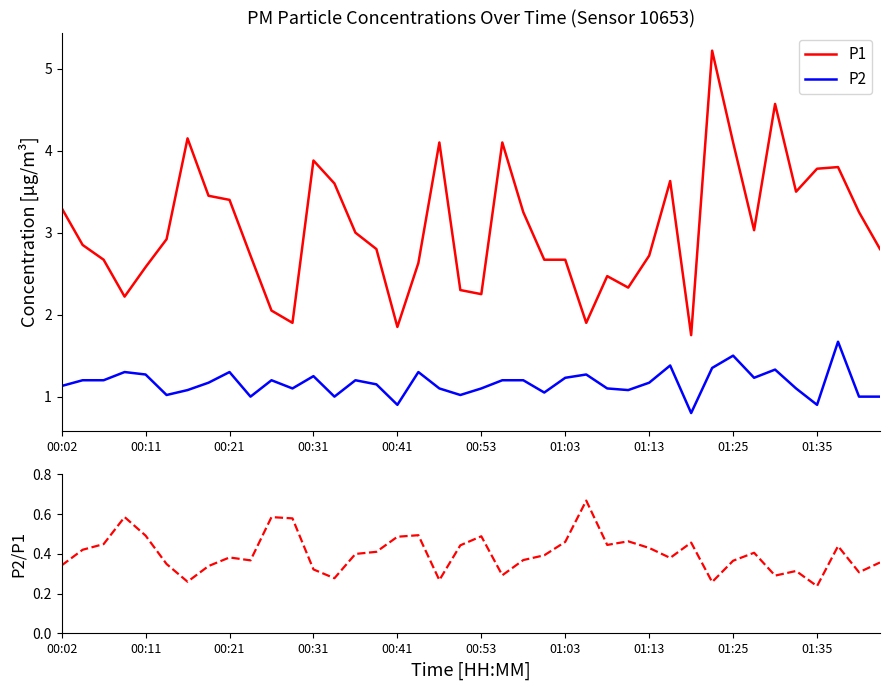

True or false: P2 has more than 1 interior local peaks.

True